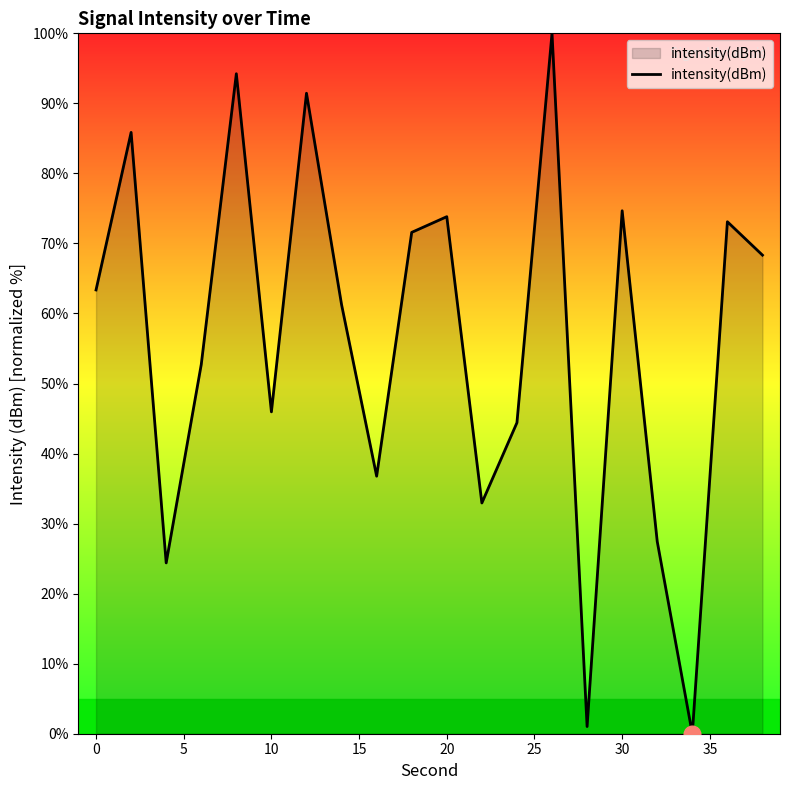

What is the difference between the maximum and minimum values?

100.0